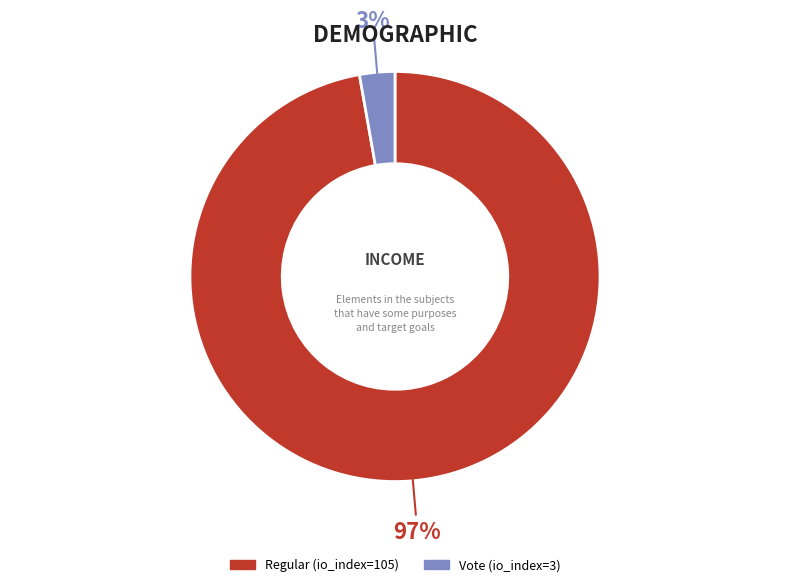

Does Regular (io_index=105) represent more than half of the total?

Yes